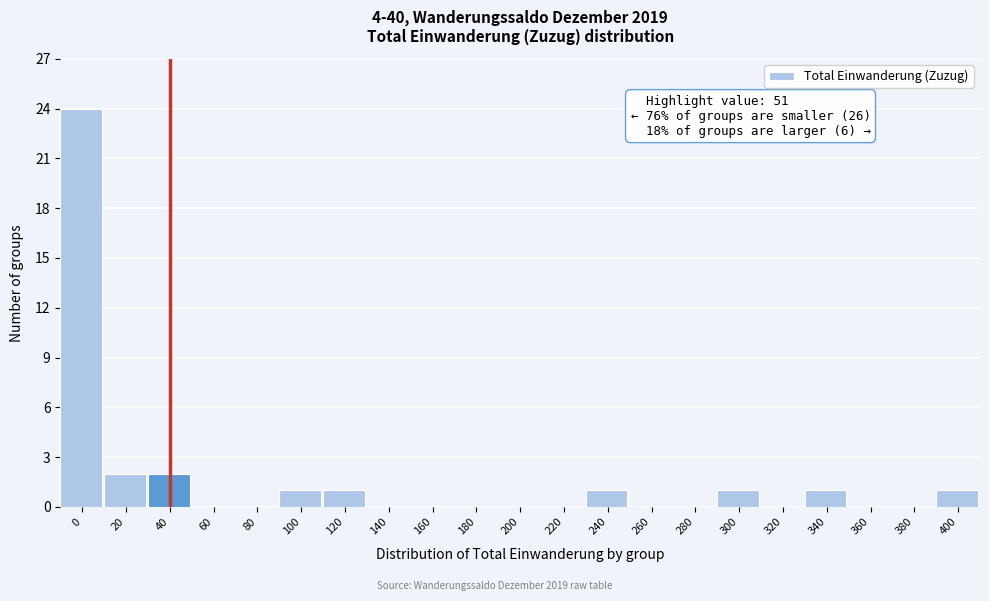

Reading left to right, transcribe all the data shown in this chart.

0=24	20=2	40=2	60=0	80=0	100=1	120=1	140=0	160=0	180=0	200=0	220=0	240=1	260=0	280=0	300=1	320=0	340=1	360=0	380=0	400=1